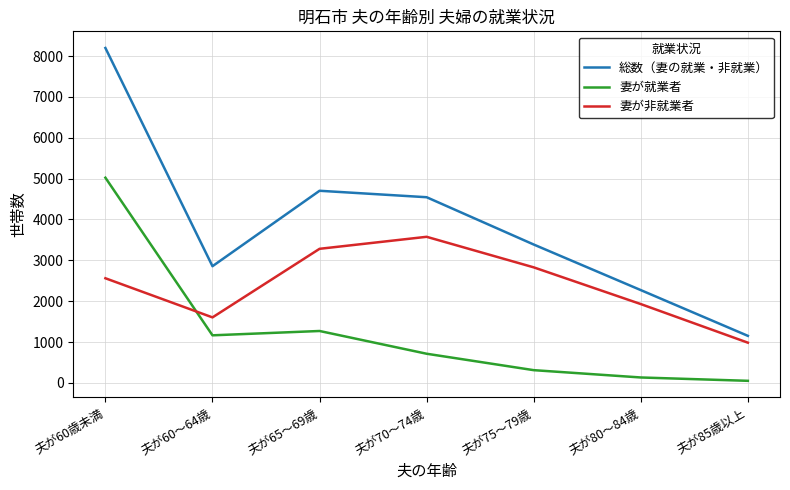

True or false: 妻が就業者 has a value of 311 at 夫が75～79歳.

True